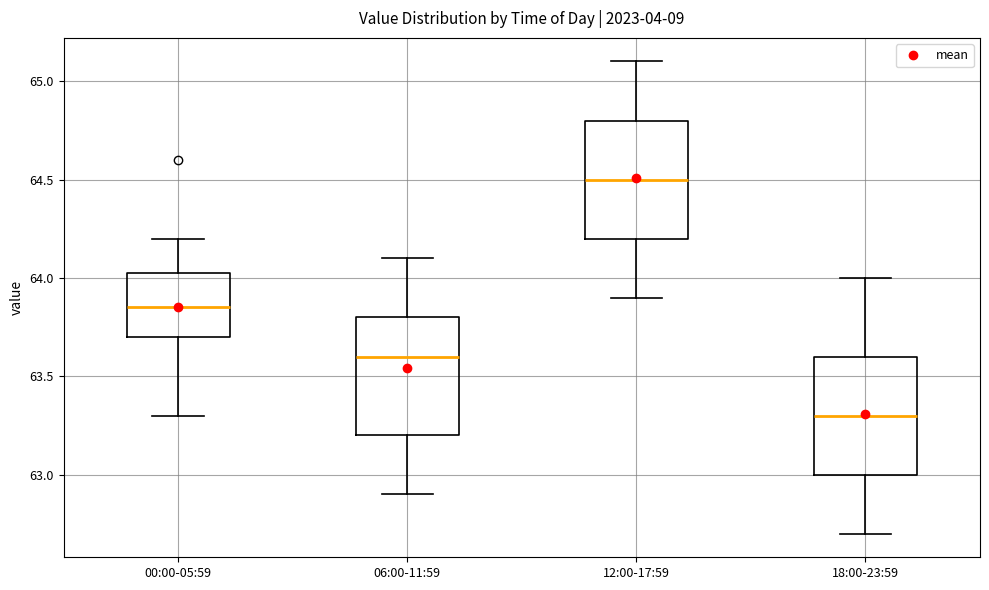

Reading left to right, read every box against the y-axis: the position of its median line, the range the box covers, and the ends of its whiskers. The values are not printed on the chart, so give them approximately, as read against the axis.

00:00-05:59: median 63.85, box 63.70 to 64.05, whiskers 63.30 to 64.20
06:00-11:59: median 63.60, box 63.20 to 63.80, whiskers 62.90 to 64.10
12:00-17:59: median 64.50, box 64.20 to 64.80, whiskers 63.90 to 65.10
18:00-23:59: median 63.30, box 63.00 to 63.60, whiskers 62.70 to 64.00